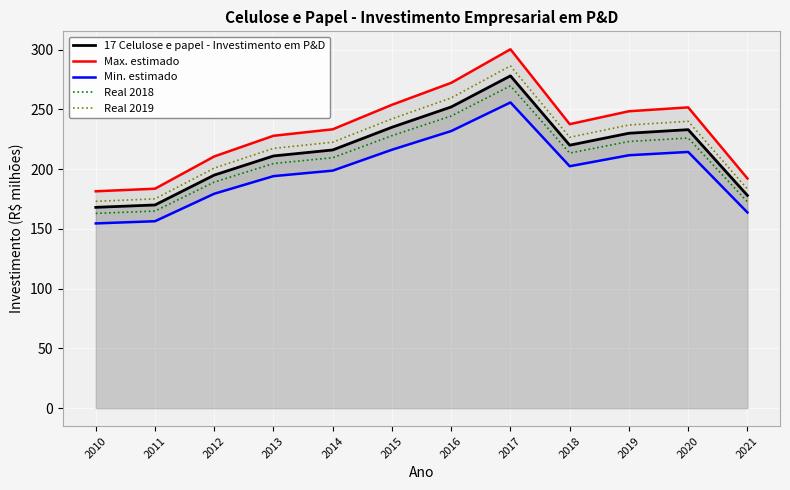

True or false: Max. estimado has a value of 204.1 at 2017.

False